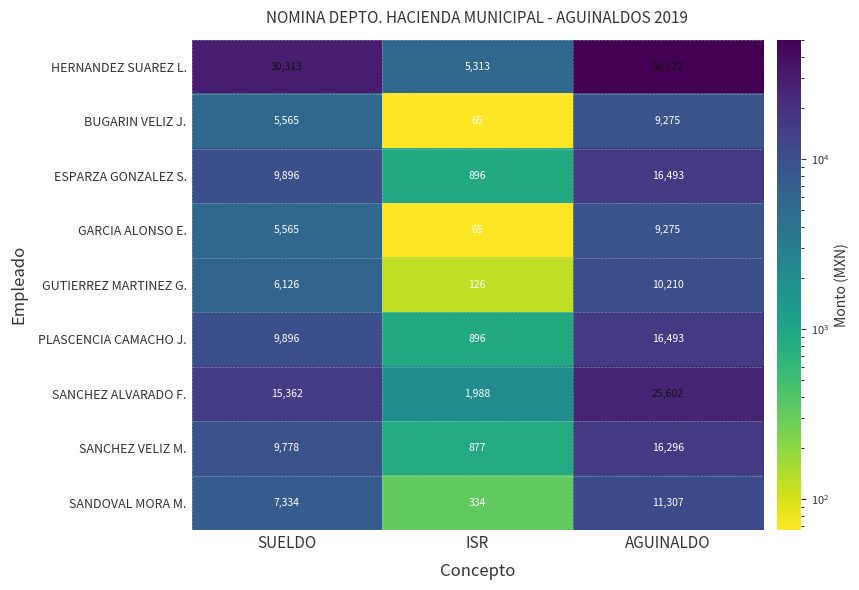

What is the minimum value shown in the chart?

65